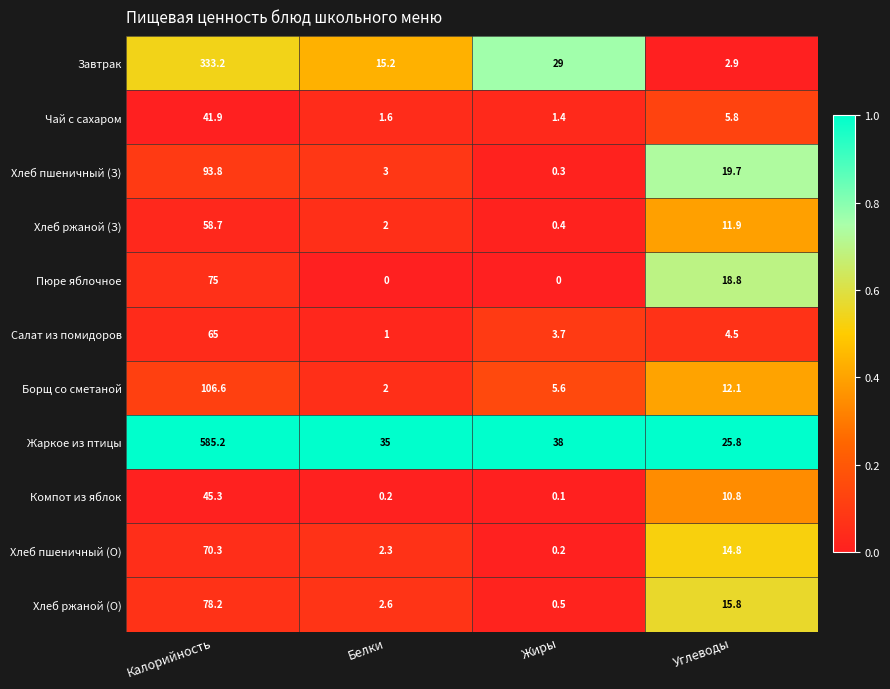

What is the maximum value for Борщ со сметаной?

106.6